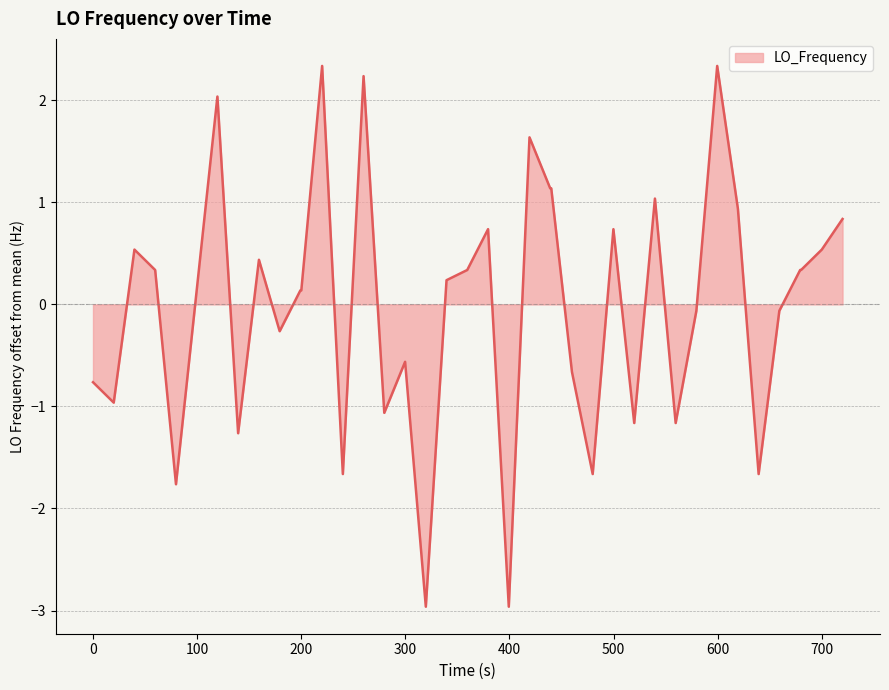

What is the maximum value shown in the chart?

2.3